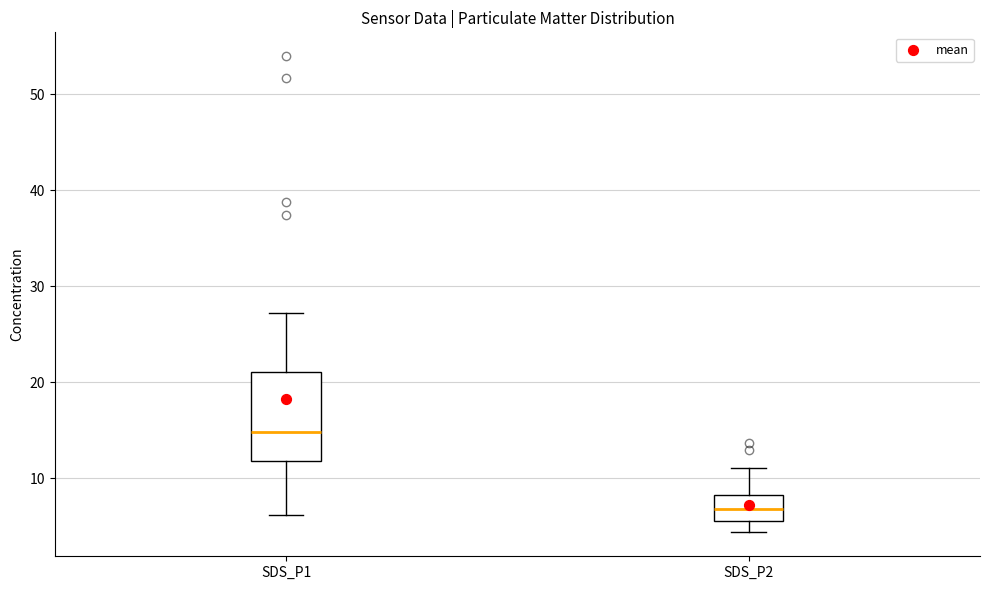

Where does the lower whisker of the box for SDS_P2 end on the y-axis? The values are not printed on the chart, so give them approximately, as read against the axis.

4